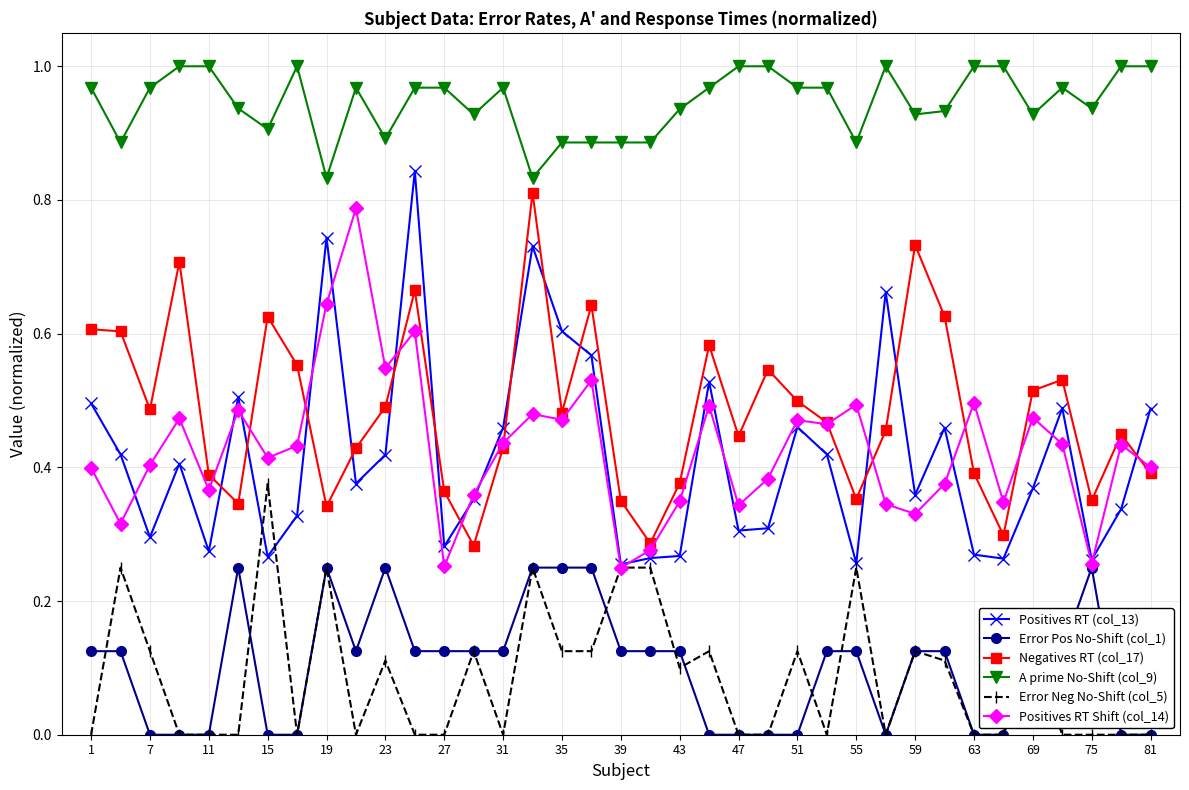

Which series has the widest spread of values?

Positives RT (col_13)